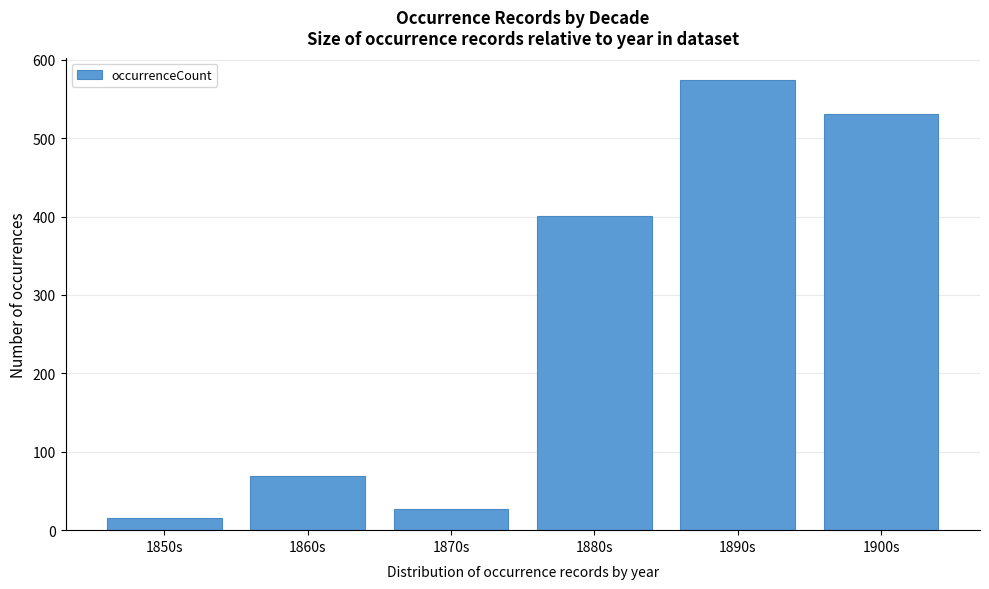

Reading left to right, extract all data points from this chart.

15	69	27	401	574	531